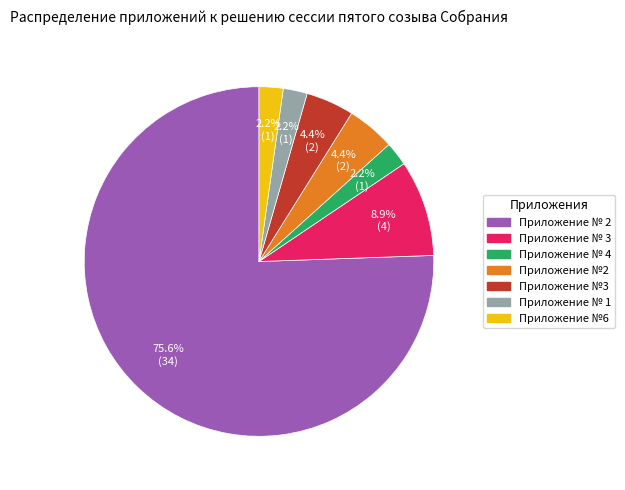

What is the ratio of the value at Приложение № 3 to the value at Приложение №6?

4.0